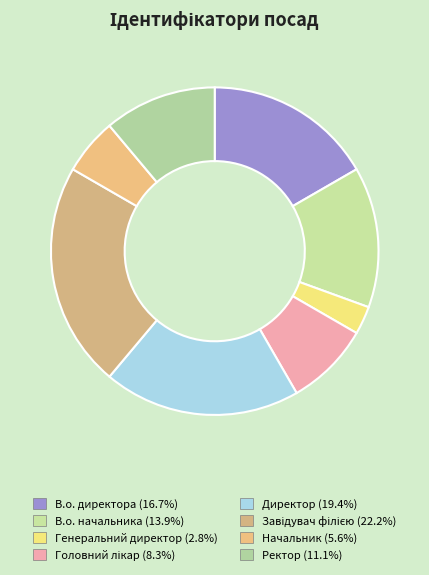

How many slices are in this pie chart?

8